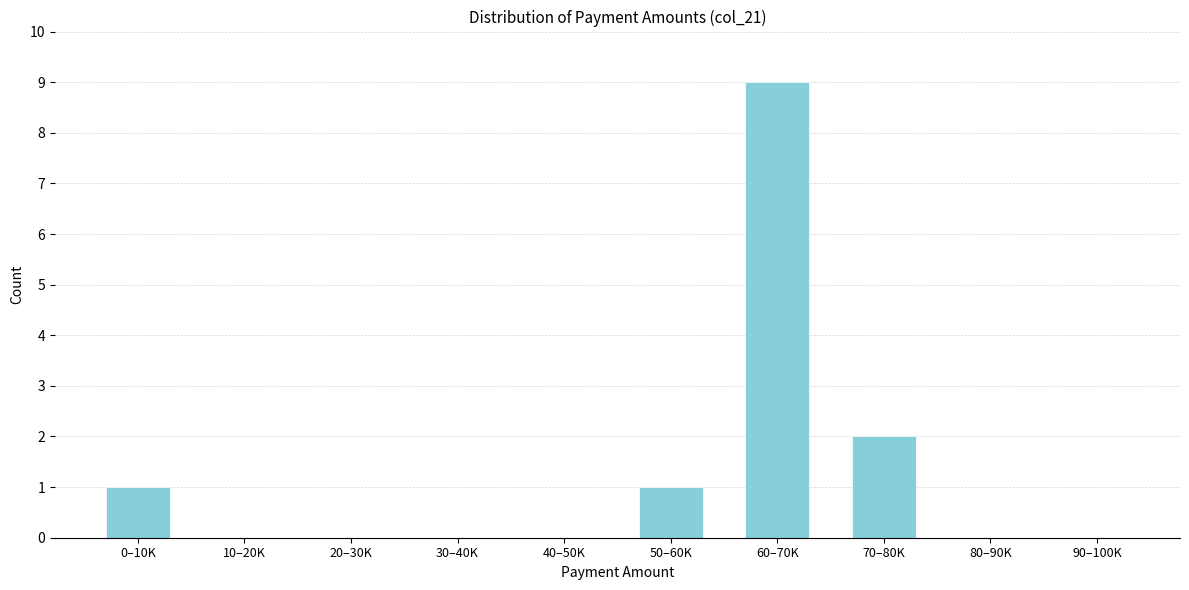

Reading left to right, list all the values displayed in this chart.

0–10K=1	10–20K=0	20–30K=0	30–40K=0	40–50K=0	50–60K=1	60–70K=9	70–80K=2	80–90K=0	90–100K=0